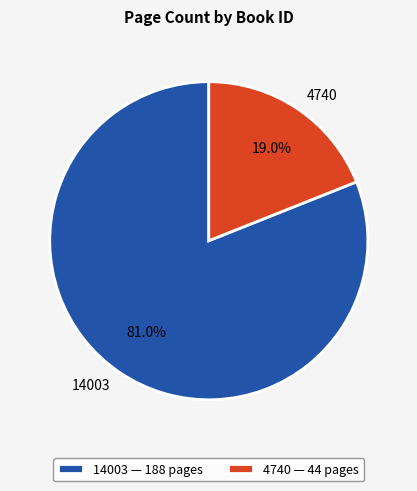

Is there any slice that represents more than half of the pie?

Yes